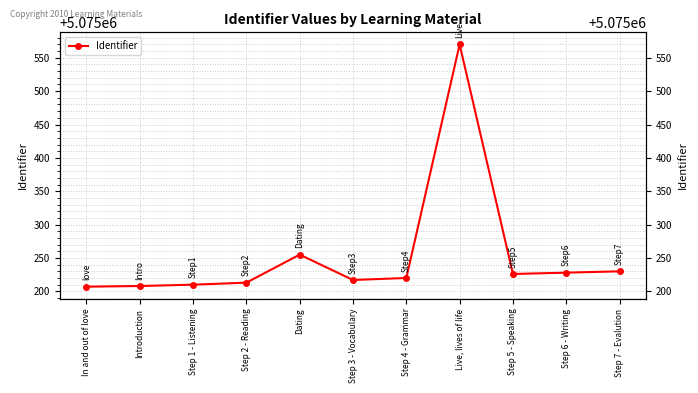

Which label corresponds to the smallest value in the chart?

In and out of love